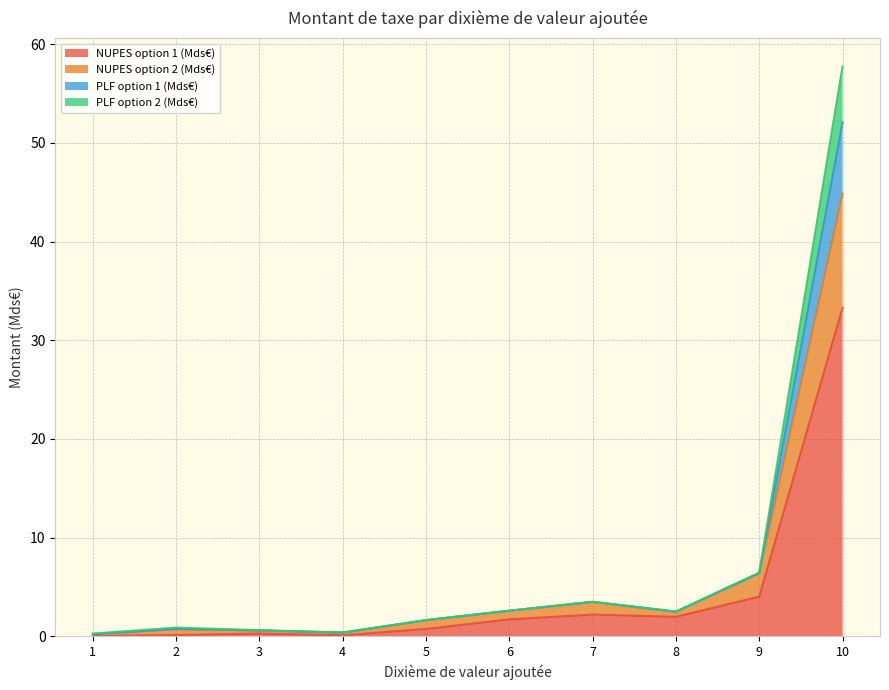

At which category is the sum across all series the highest?

10